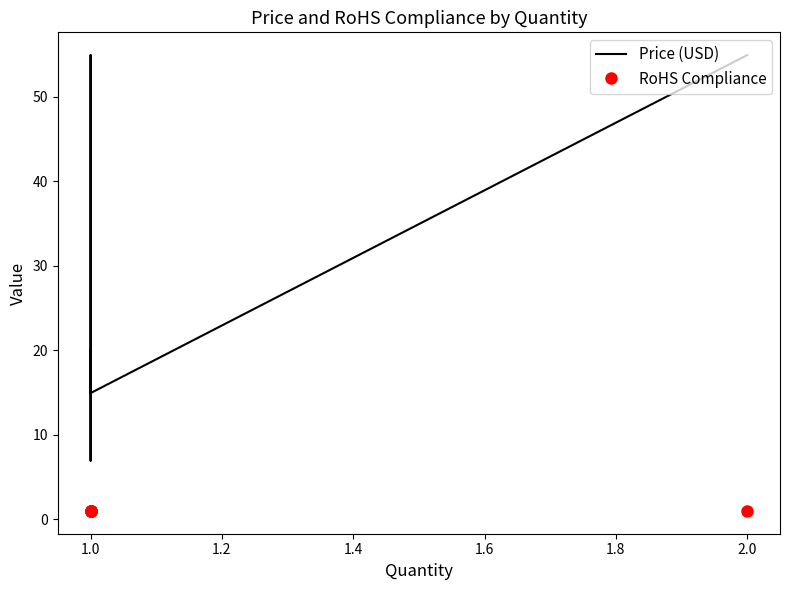

What is the sum of all Price (USD) values?

176.7